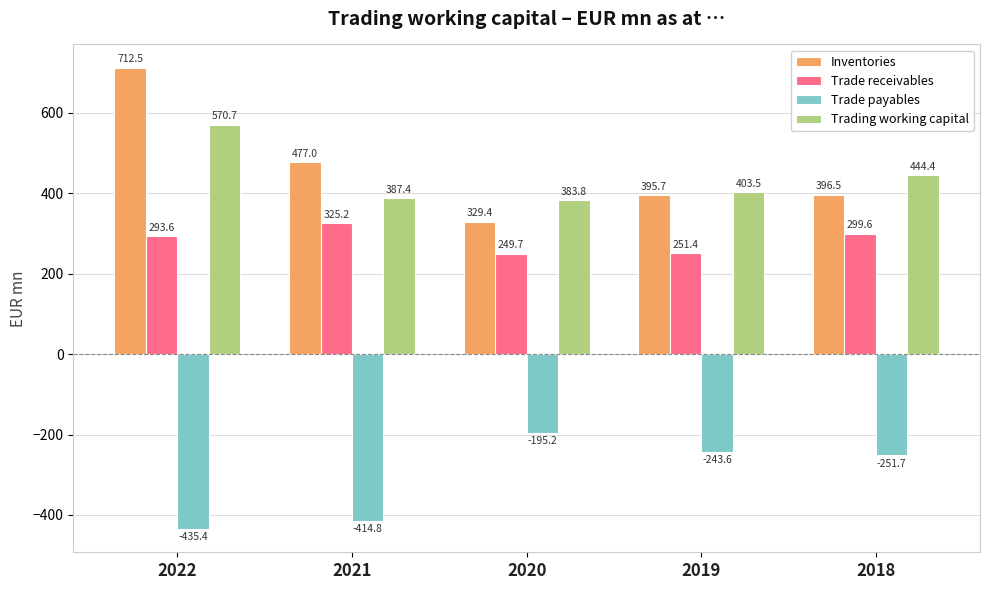

What is the lowest value of the Trade payables series?

-435.4